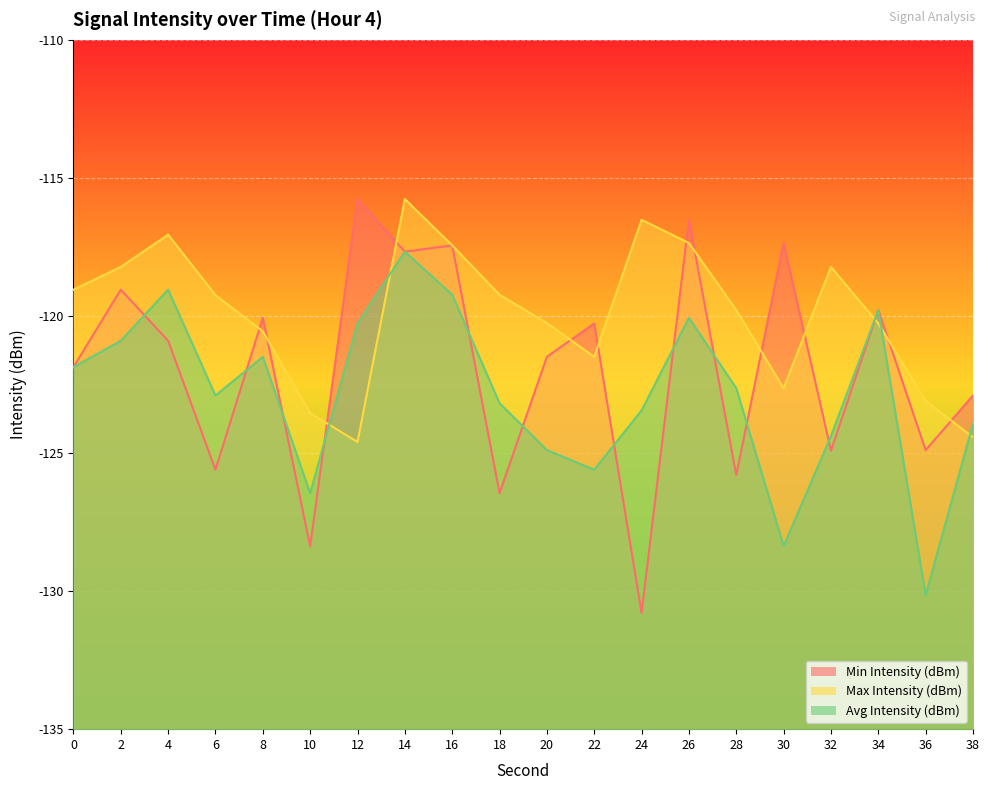

The value of Min Intensity (dBm) at 4 is -120.9. True or false?

True